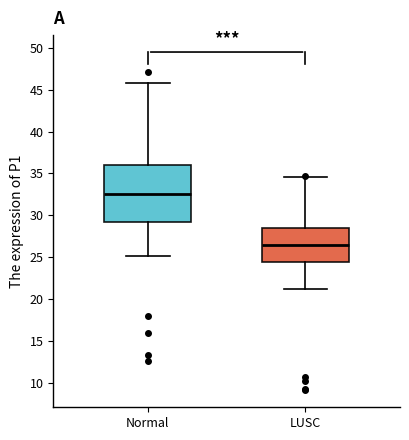

Reading left to right, transcribe this box plot: for each box, give where its median line is, the range the box spans, and where its two whiskers end, as read against the y-axis. The values are not printed on the chart, so give them approximately, as read against the axis.

Normal: median 32.5, box 29.0 to 36.0, whiskers 25.0 to 46.0
LUSC: median 26.5, box 24.5 to 28.5, whiskers 21.0 to 34.5